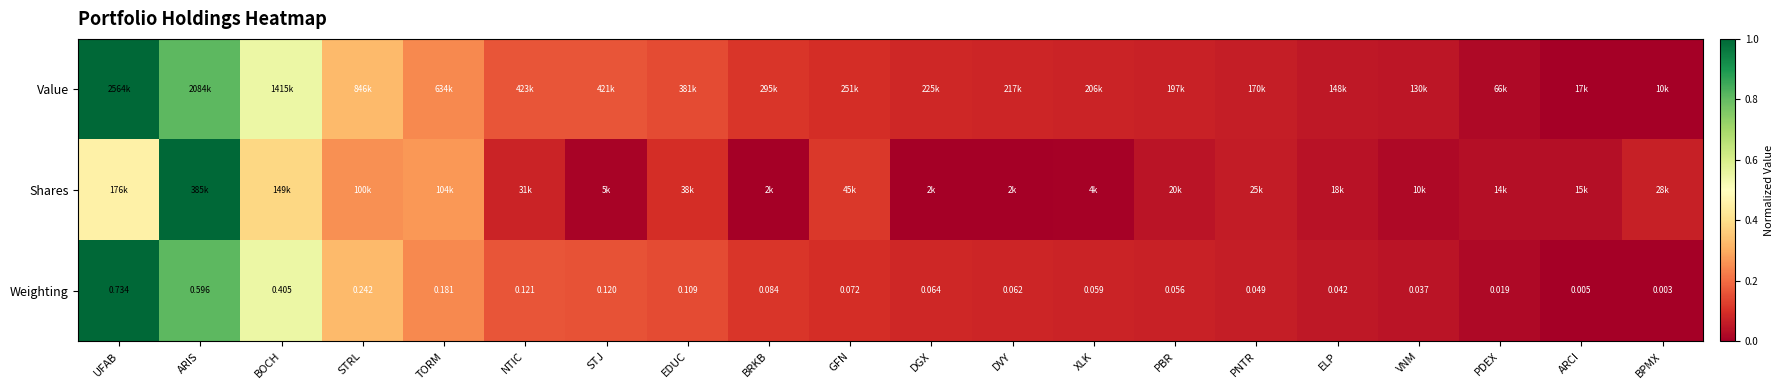

What is the maximum value shown in the chart?

1.0